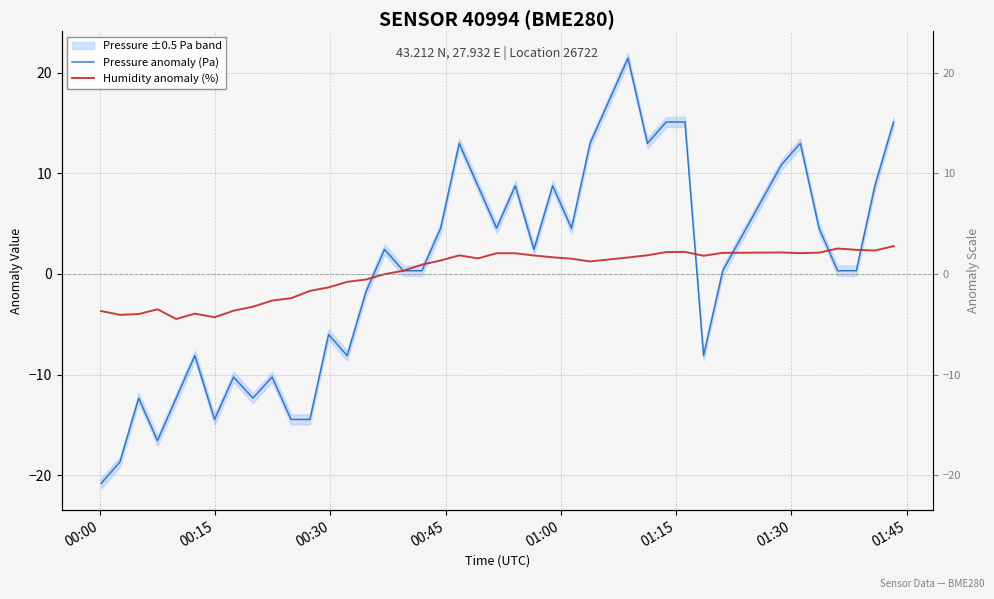

What is the maximum value for Pressure anomaly (Pa)?

21.4